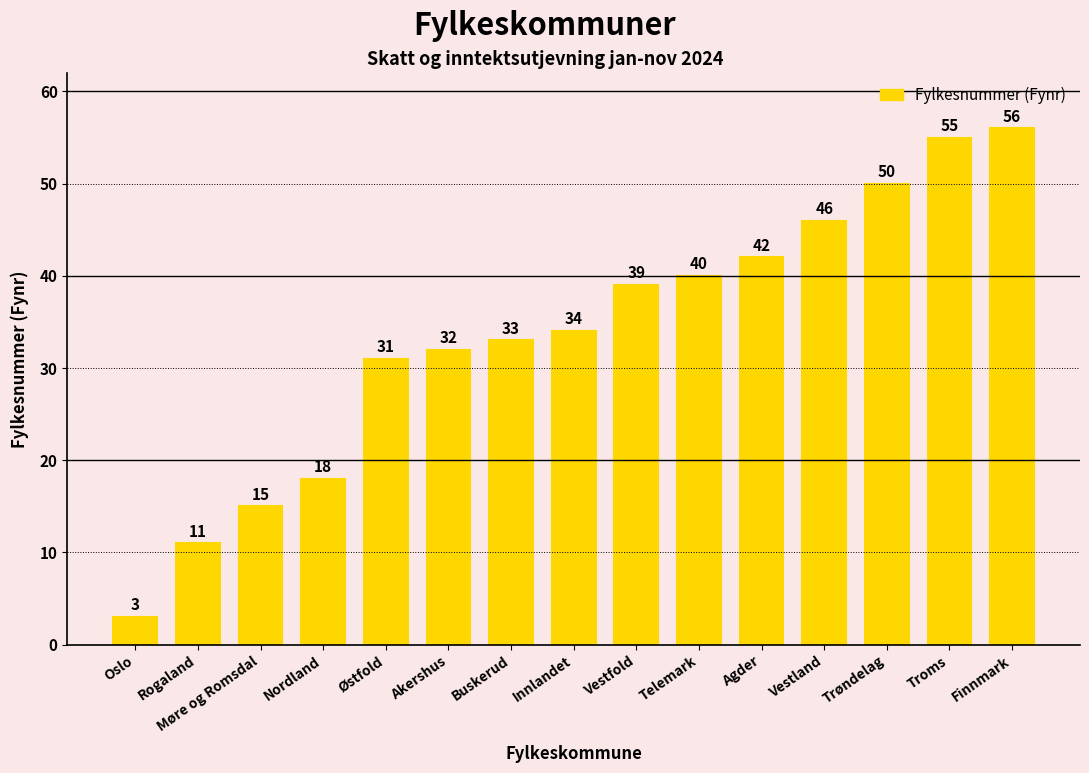

Between Rogaland and Vestfold, which is larger?

Vestfold